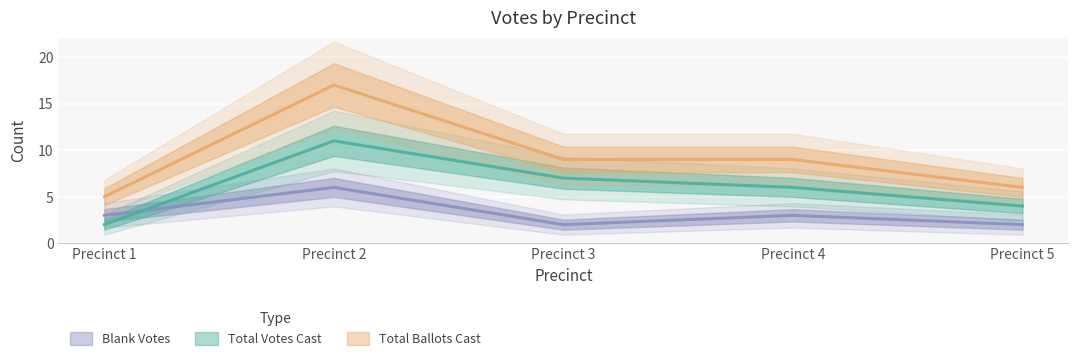

Reading right to left, what are all the values shown in this chart?

Total Votes Cast: 4	6	7	11	2
Total Ballots Cast: 6	9	9	17	5
Blank Votes: 2	3	2	6	3